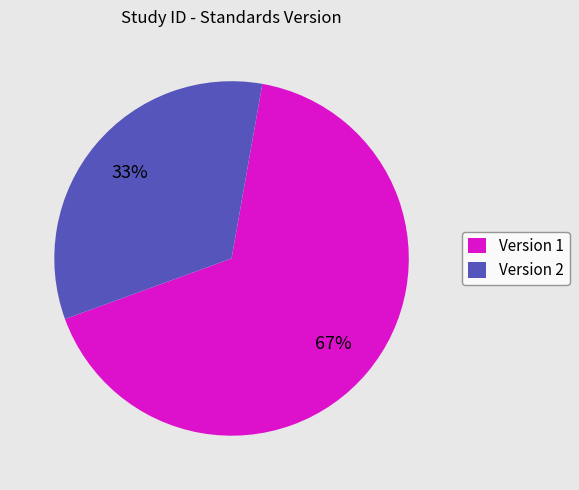

Is there a majority slice in this chart?

Yes